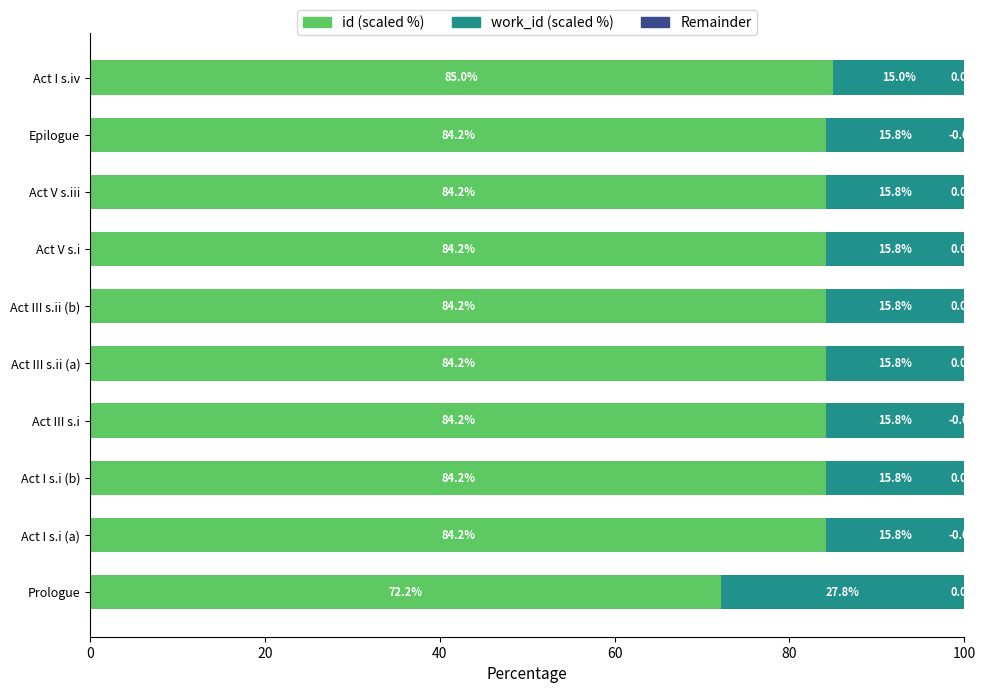

At which label does id (scaled %) reach its peak?

Act I s.iv